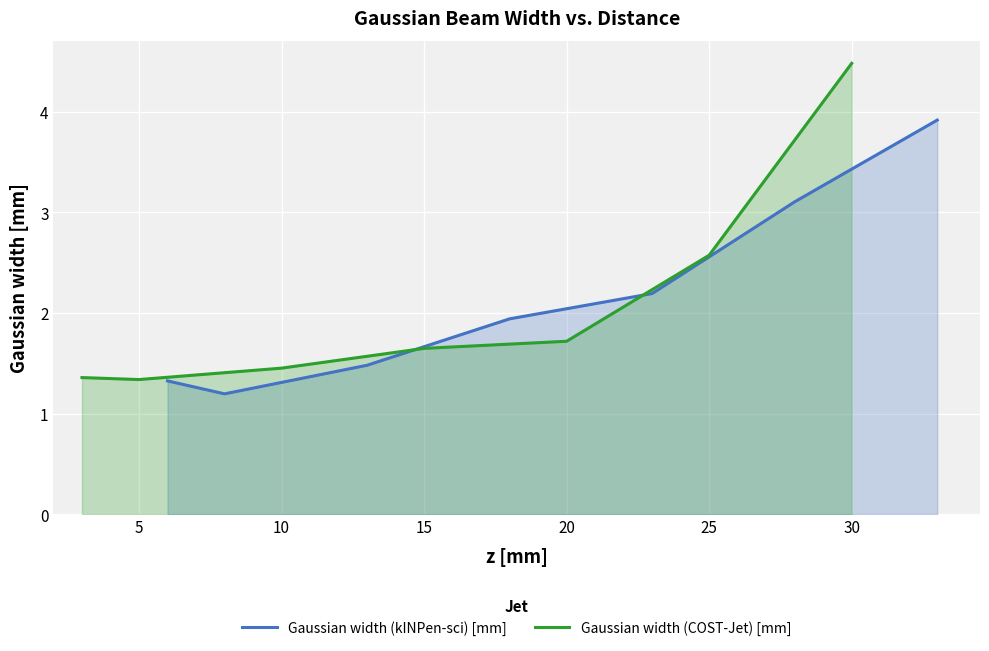

What is the highest value of the Gaussian width (kINPen-sci) [mm] series?

3.9